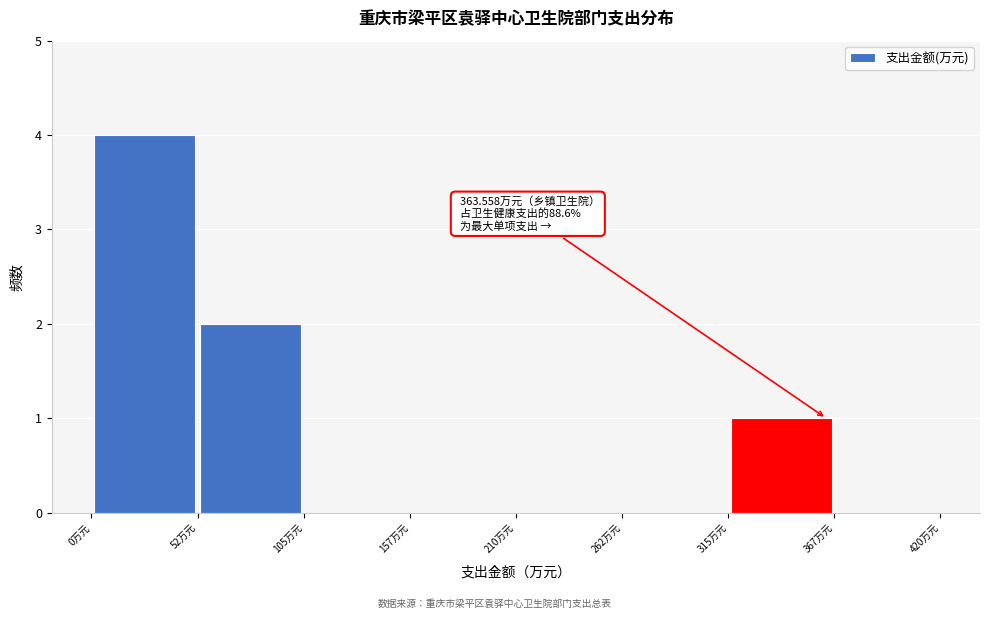

Over which range of the x-axis is the bar tallest?

0 to 50